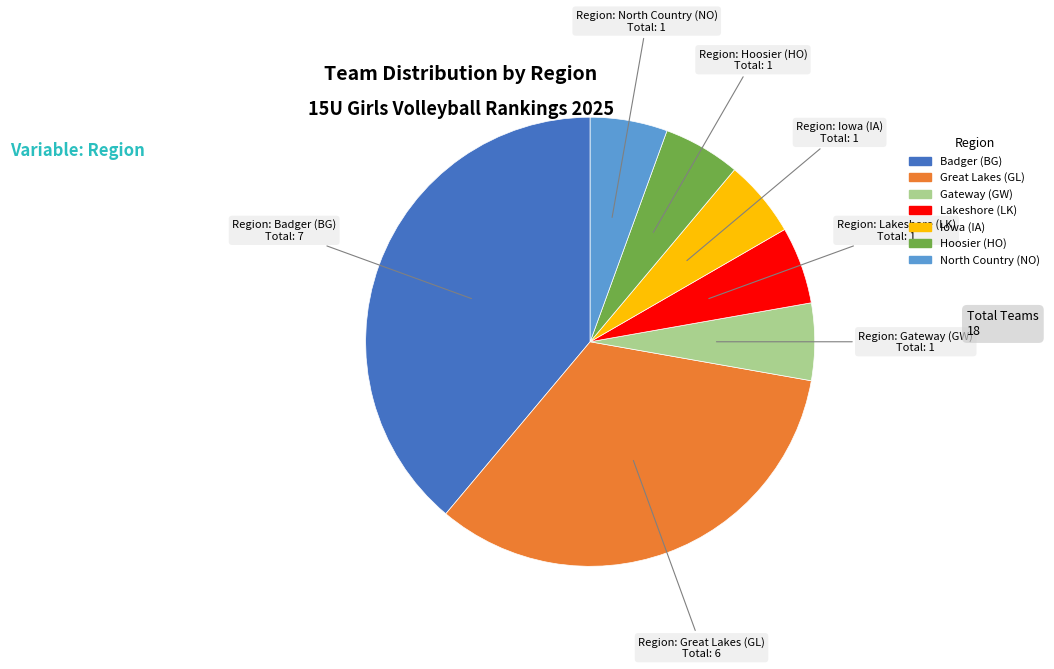

What is the ratio of the value at Hoosier (HO) to the value at Lakeshore (LK)?

1.0